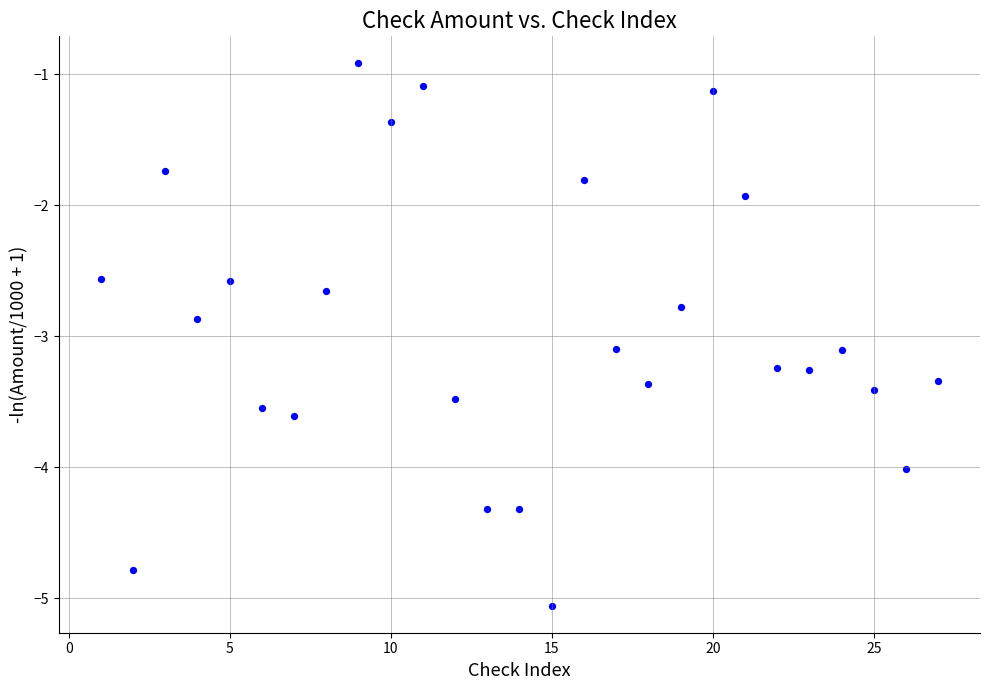

What is the range of Y values (max minus min)?

4.1